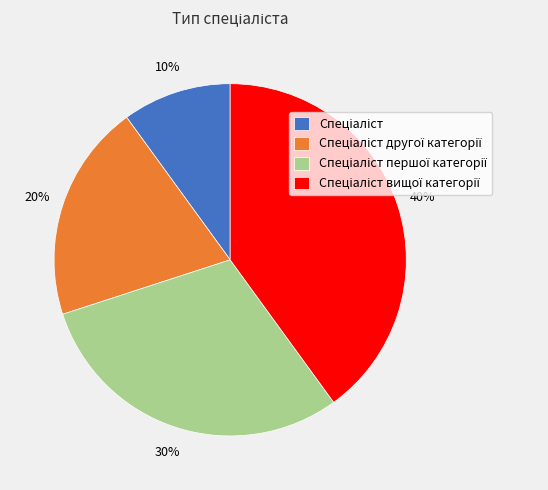

Is there any slice that represents more than half of the pie?

No